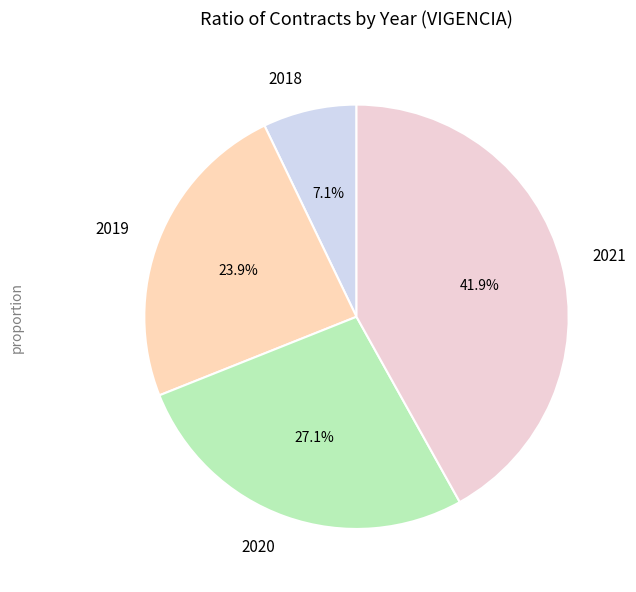

Does 2021 represent more than half of the total?

No